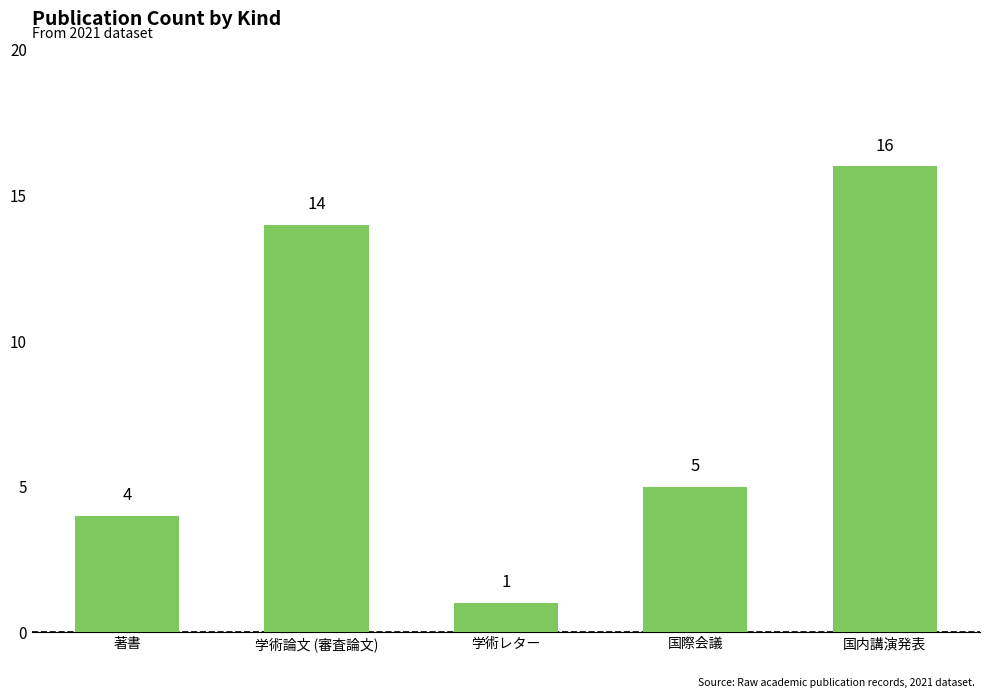

Read the value at 著書, to the nearest 5.

5